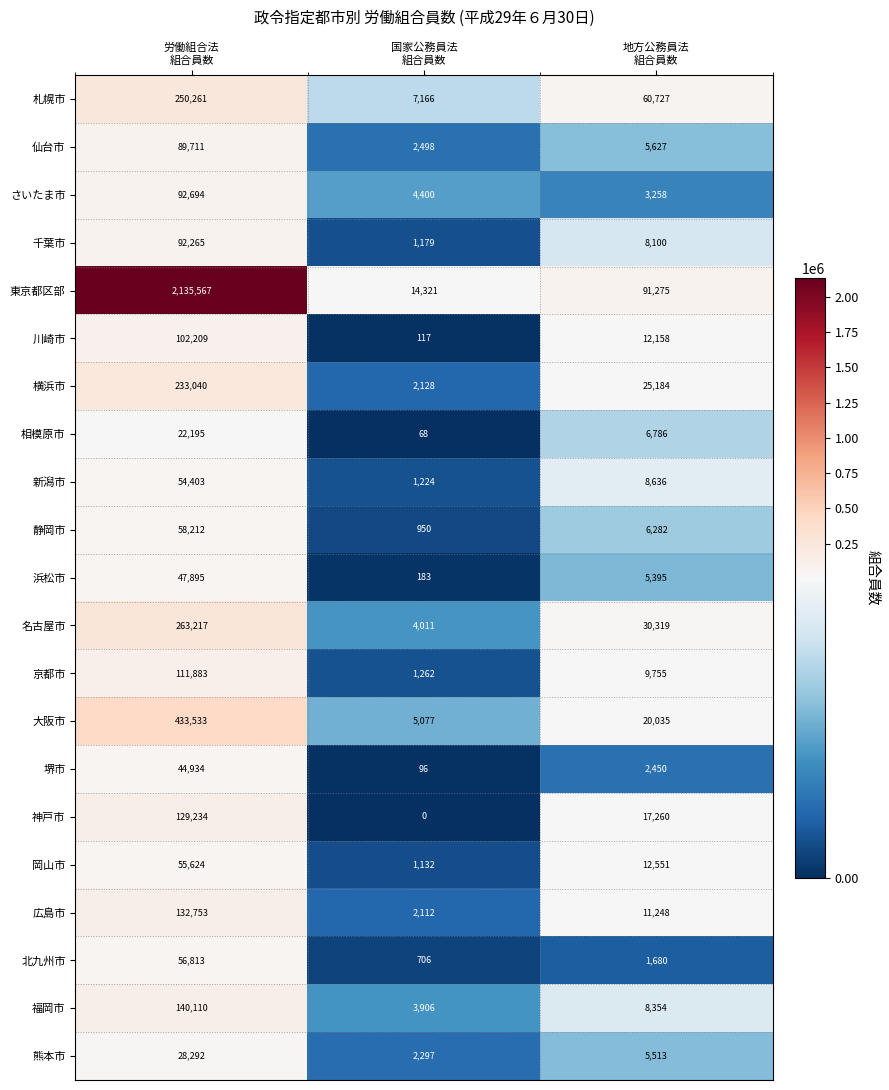

Rank the series at 労働組合法
組合員数 from lowest to highest value.

相模原市, 熊本市, 堺市, 浜松市, 新潟市, 岡山市, 北九州市, 静岡市, 仙台市, 千葉市, さいたま市, 川崎市, 京都市, 神戸市, 広島市, 福岡市, 横浜市, 札幌市, 名古屋市, 大阪市, 東京都区部